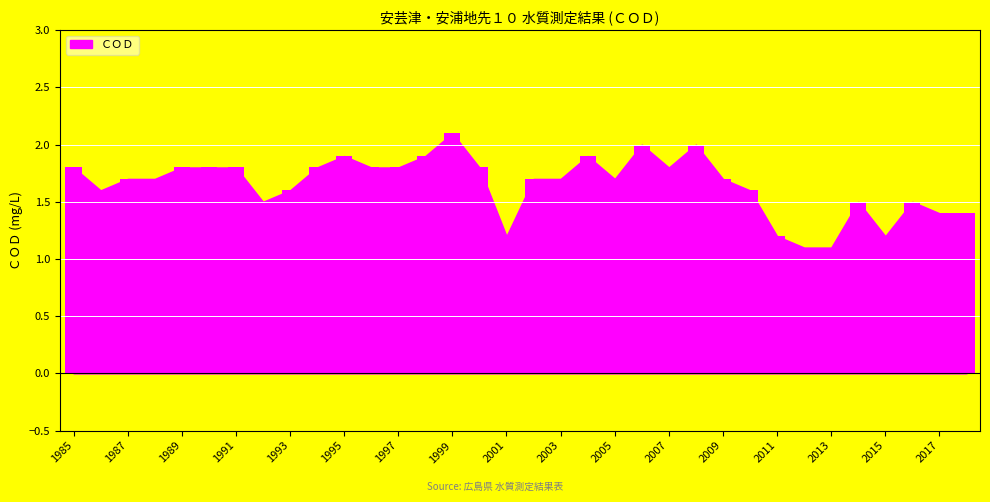

What is the difference between the second highest and minimum values?

0.9